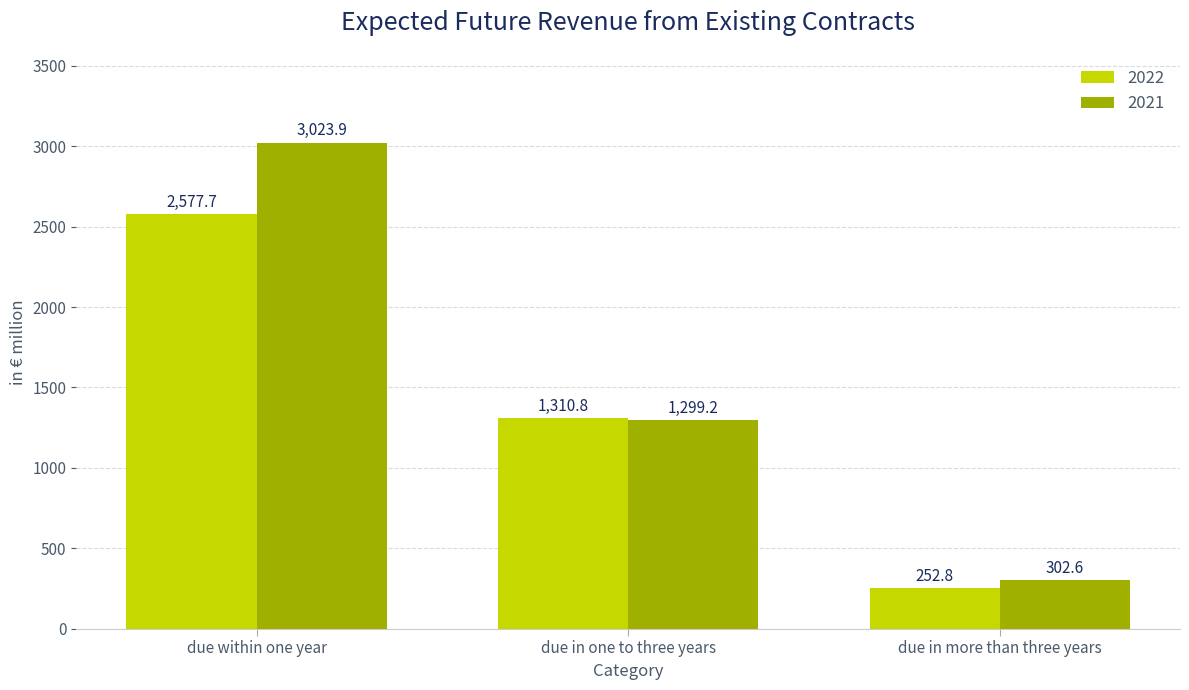

Reading left to right, transcribe all the data shown in this chart.

2022: due within one year=2577.7	due in one to three years=1310.8	due in more than three years=252.8
2021: due within one year=3023.9	due in one to three years=1299.2	due in more than three years=302.6